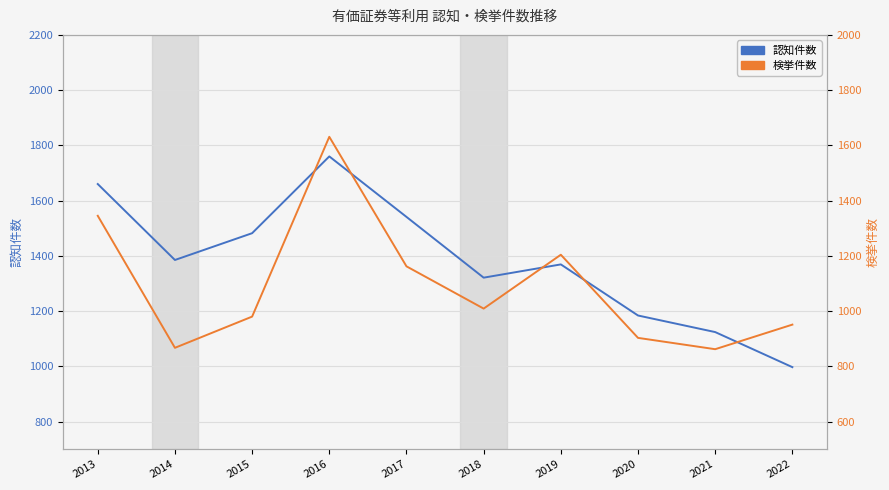

What are all the series names shown in the legend?

認知件数, 検挙件数